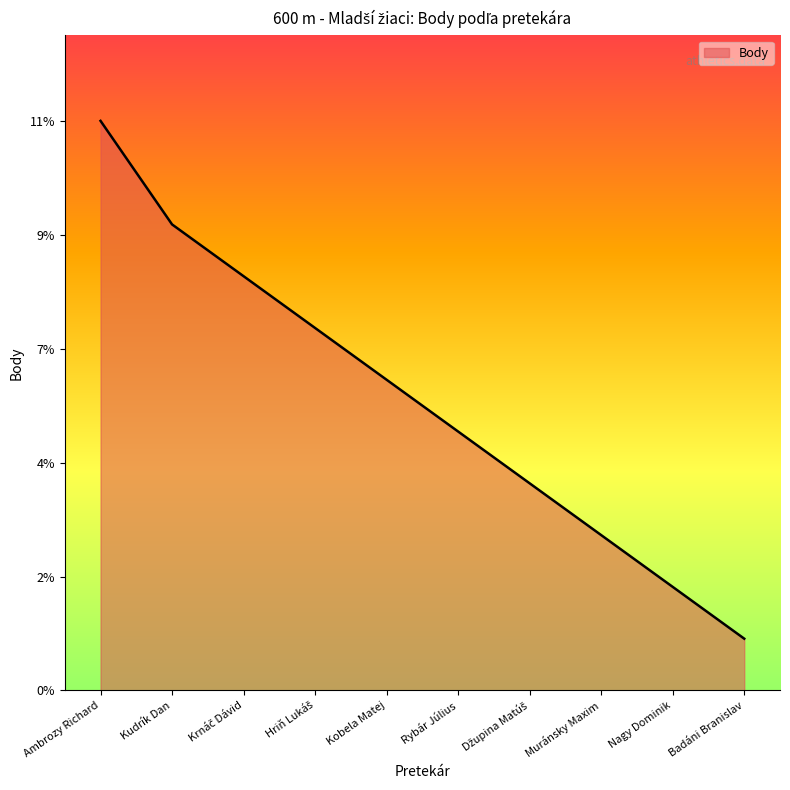

Between Badáni Branislav and Ambrozy Richard, which is larger?

Ambrozy Richard